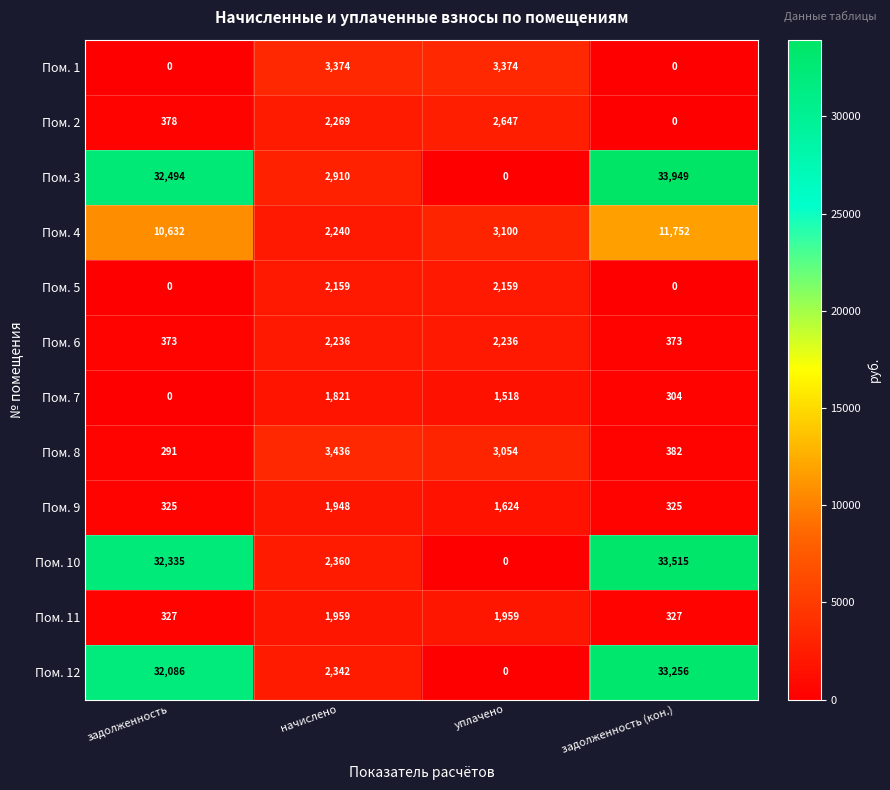

List the labels in order of Пом. 4 value, smallest first.

начислено, уплачено, задолженность, задолженность (кон.)